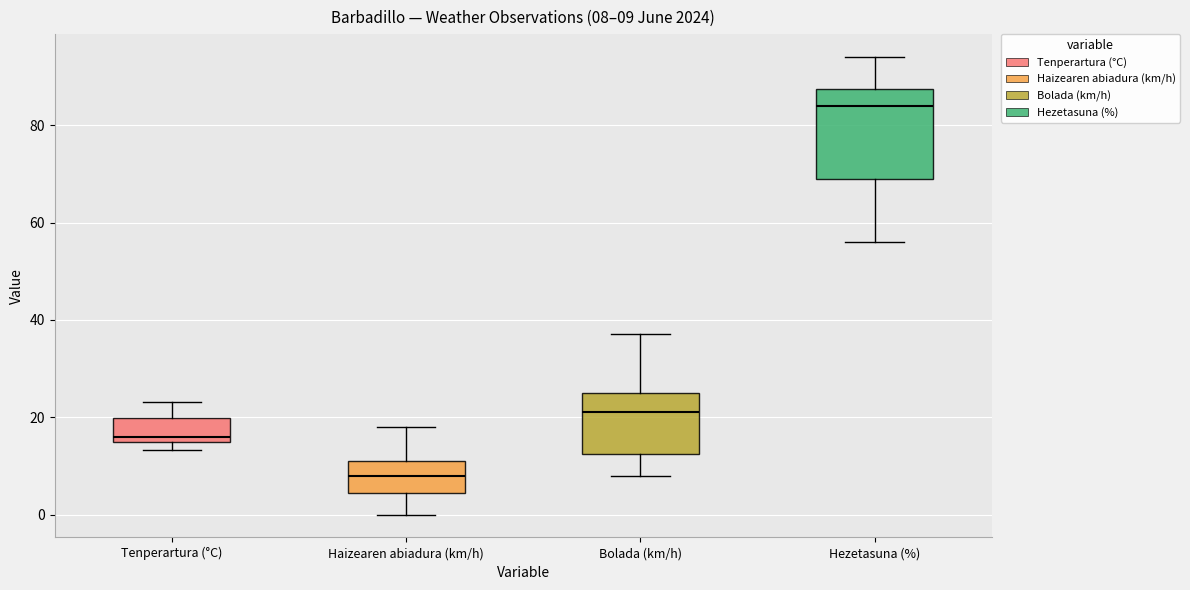

Which box has the lowest median line?

Haizearen abiadura (km/h)